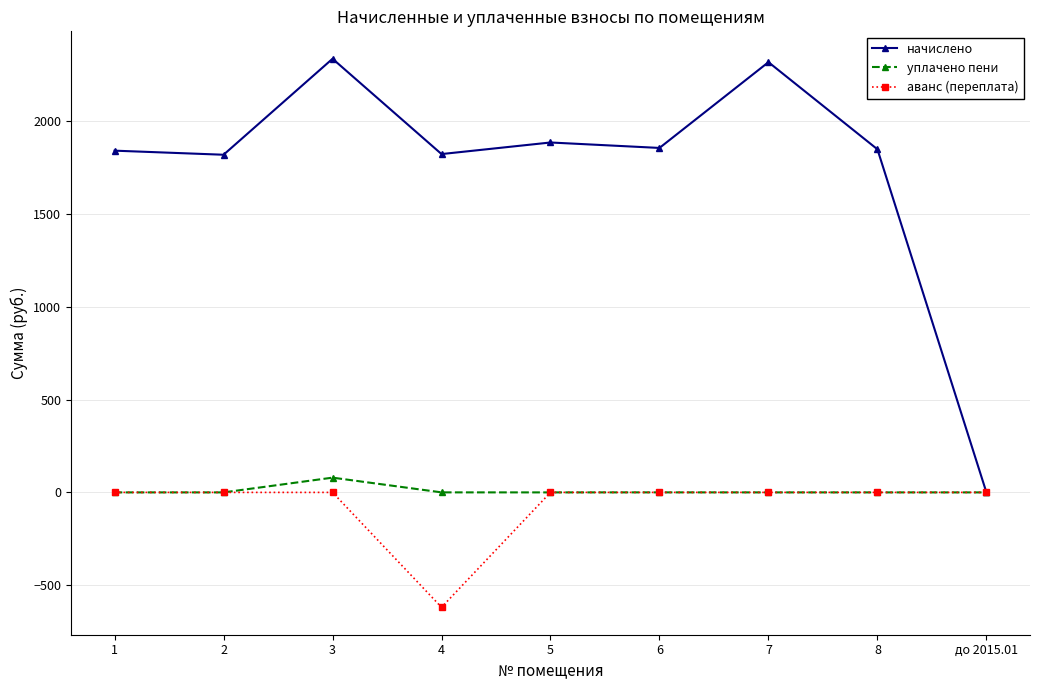

What is the maximum value for уплачено пени?

79.5